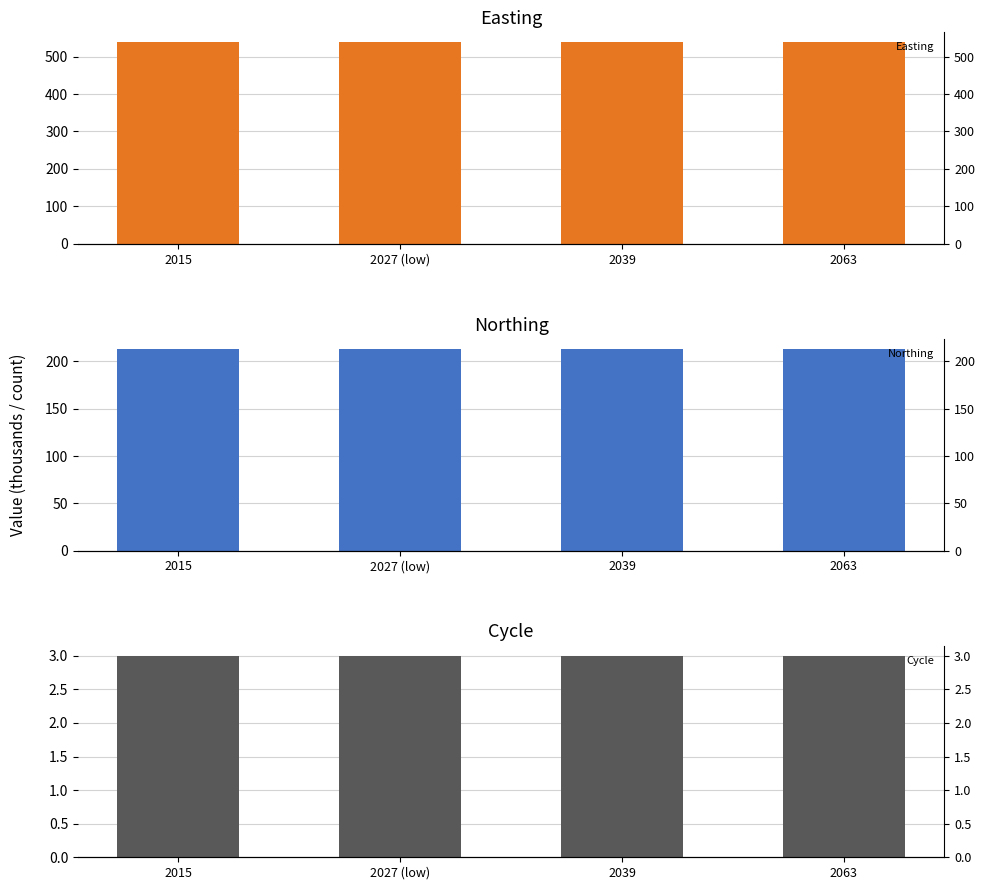

The value of Cycle at 2015 is 5.2. True or false?

False